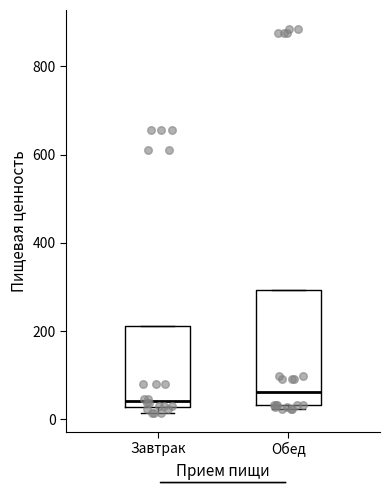

Where does the median line of the box for Обед sit on the y-axis? The values are not printed on the chart, so give them approximately, as read against the axis.

60